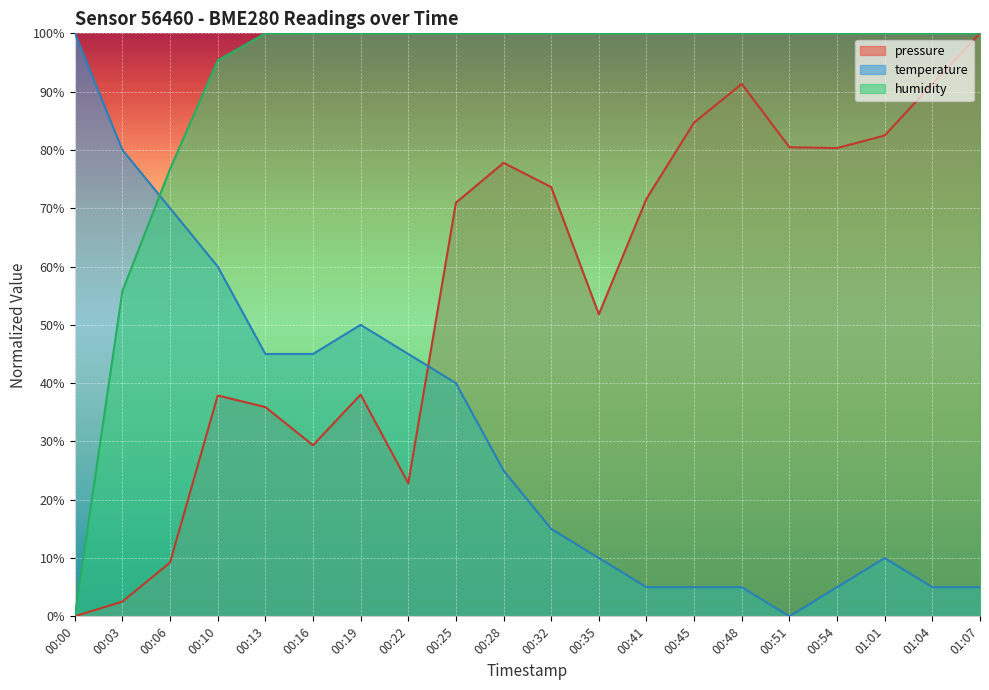

Reading right to left, transcribe all the data shown in this chart.

pressure: 01:07=1.0	01:04=0.9	01:01=0.8	00:54=0.8	00:51=0.8	00:48=0.9	00:45=0.8	00:41=0.7	00:35=0.5	00:32=0.7	00:28=0.8	00:25=0.7	00:22=0.2	00:19=0.4	00:16=0.3	00:13=0.4	00:10=0.4	00:06=0.1	00:03=0.0	00:00=0.0
temperature: 01:07=0.0	01:04=0.0	01:01=0.1	00:54=0.0	00:51=0.0	00:48=0.0	00:45=0.0	00:41=0.0	00:35=0.1	00:32=0.1	00:28=0.3	00:25=0.4	00:22=0.5	00:19=0.5	00:16=0.5	00:13=0.5	00:10=0.6	00:06=0.7	00:03=0.8	00:00=1.0
humidity: 01:07=1.0	01:04=1.0	01:01=1.0	00:54=1.0	00:51=1.0	00:48=1.0	00:45=1.0	00:41=1.0	00:35=1.0	00:32=1.0	00:28=1.0	00:25=1.0	00:22=1.0	00:19=1.0	00:16=1.0	00:13=1.0	00:10=1.0	00:06=0.8	00:03=0.6	00:00=0.0